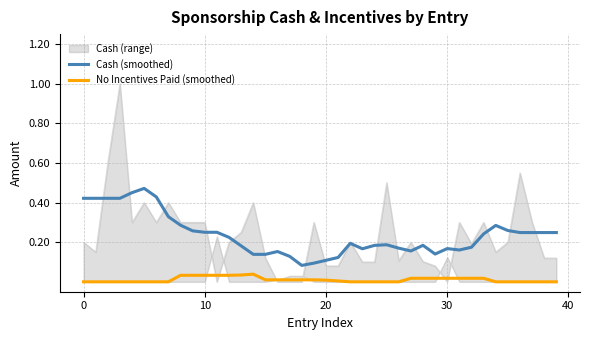

Which category has the lowest value in the Cash (smoothed) series?

18